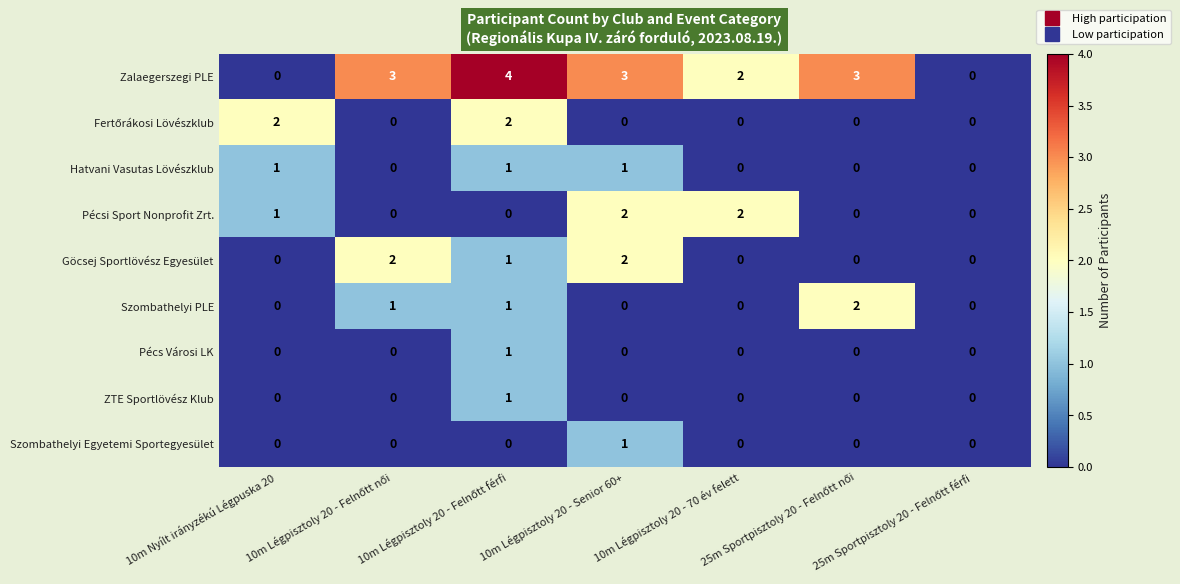

Which series has the largest total across all categories?

Zalaegerszegi PLE